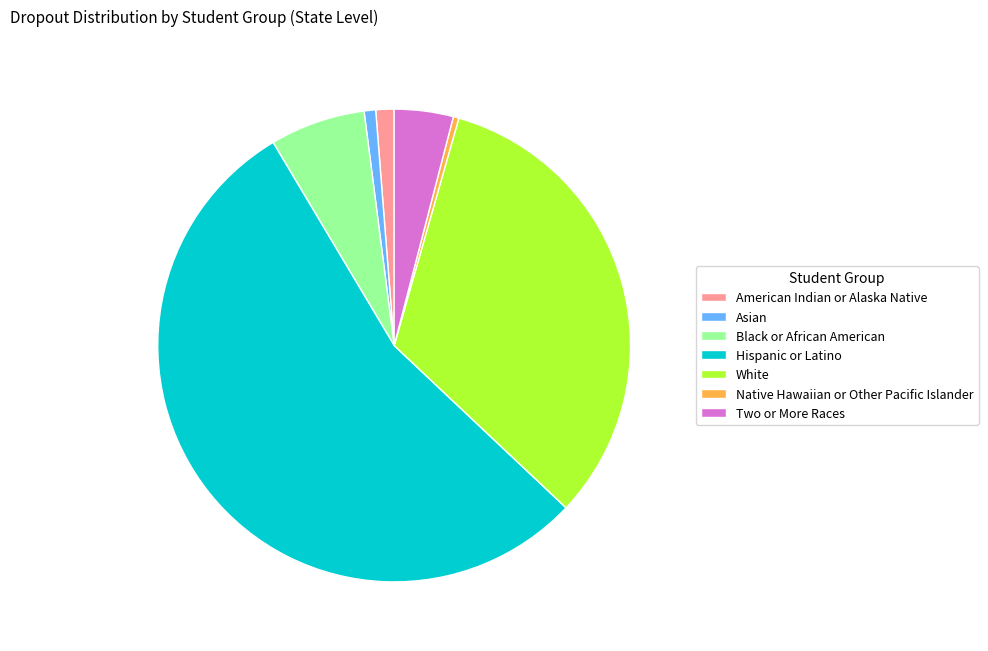

The Black or African American slice represents 1% of the pie. True or false?

False